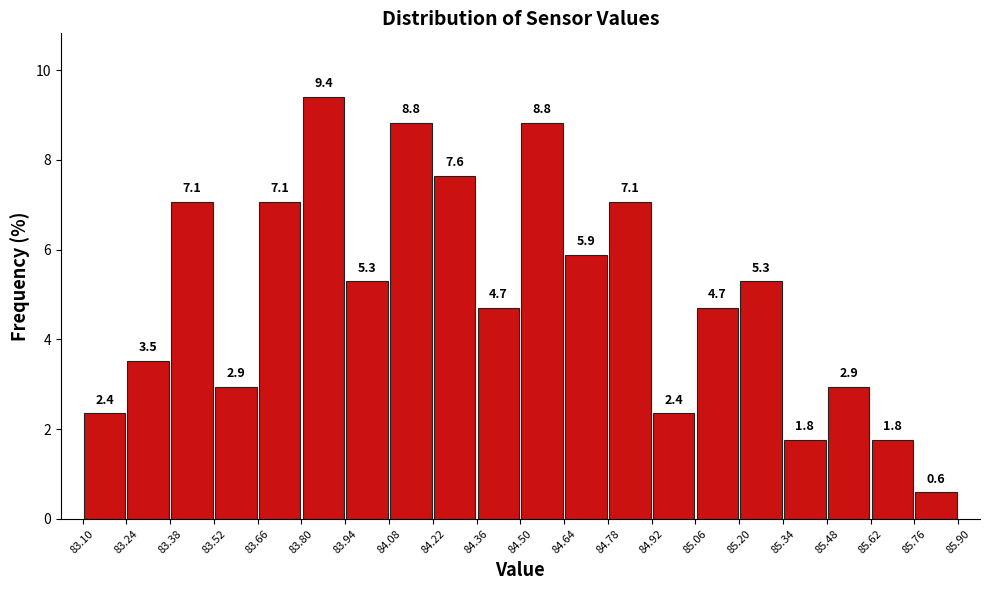

Over which range of the x-axis is the bar tallest?

83.80 to 83.94